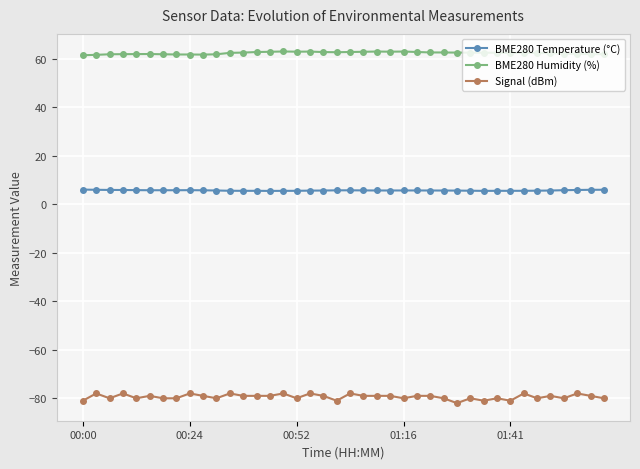

What is the maximum value shown in the chart?

62.9